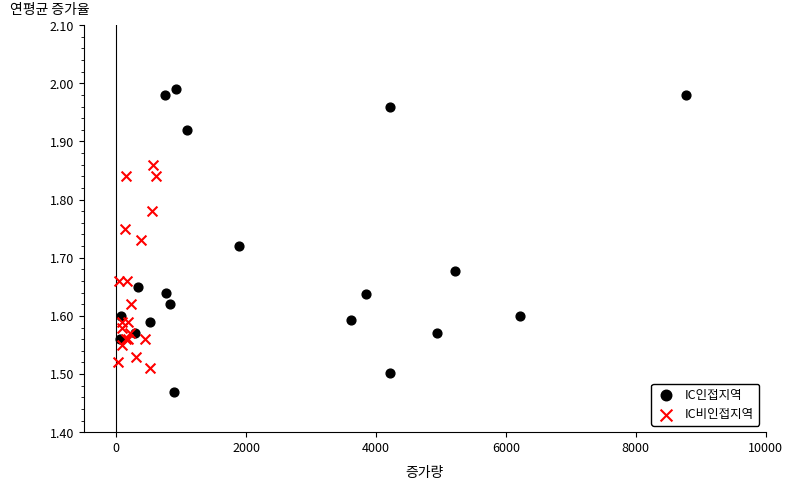

Which series contains the lowest Y value?

IC인접지역